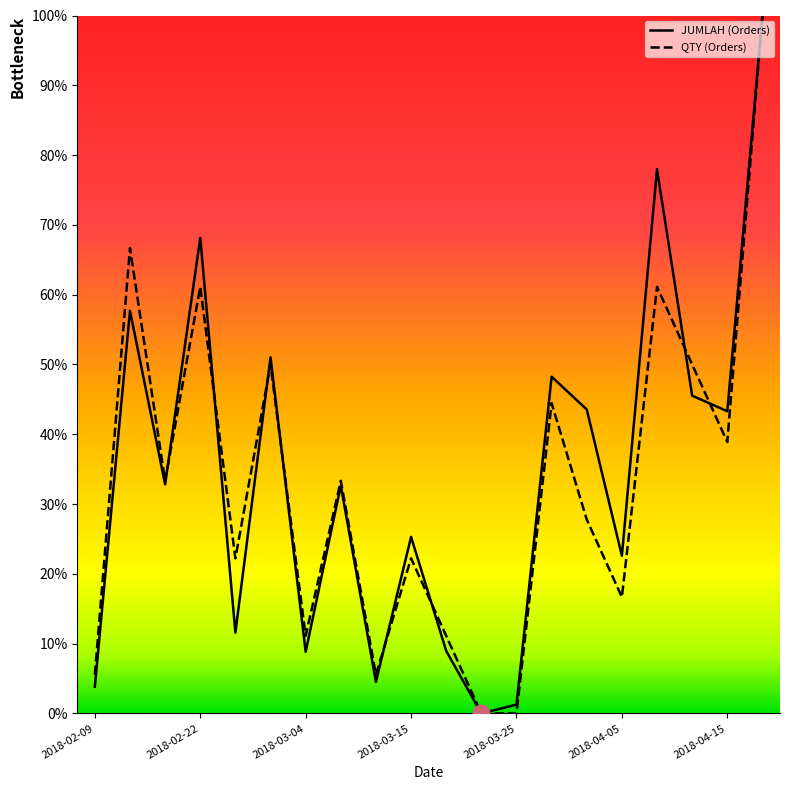

What is the maximum value shown in the chart?

100.0